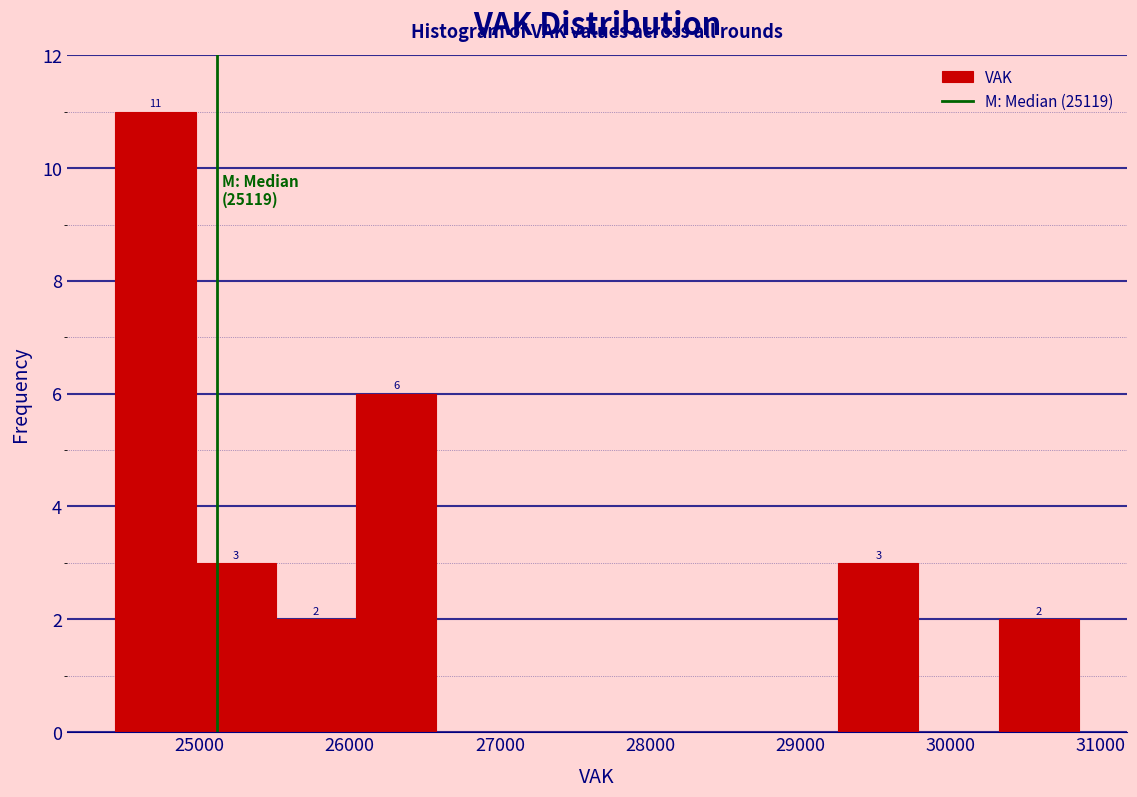

Which range on the x-axis has the tallest bar?

24400 to 25000